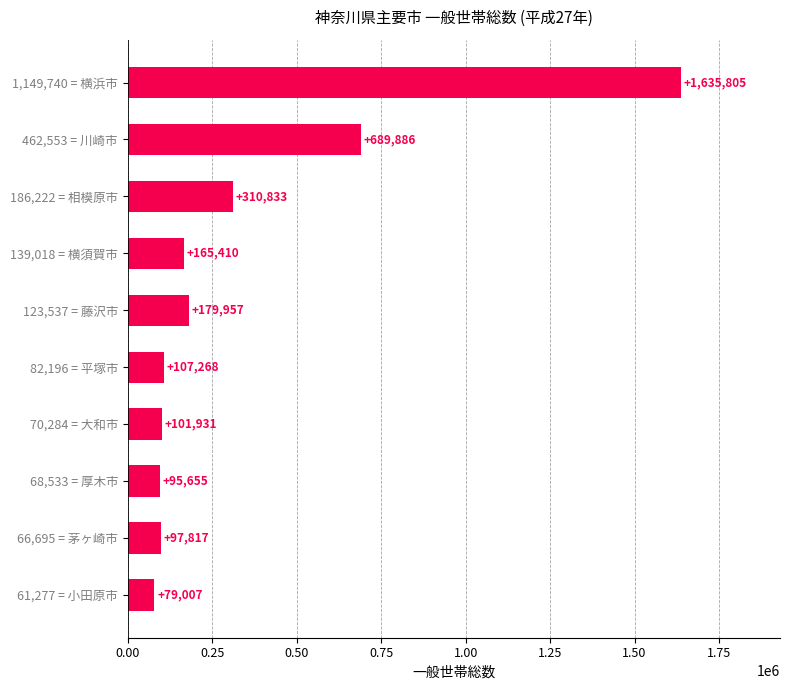

Does the chart contain any negative values?

No